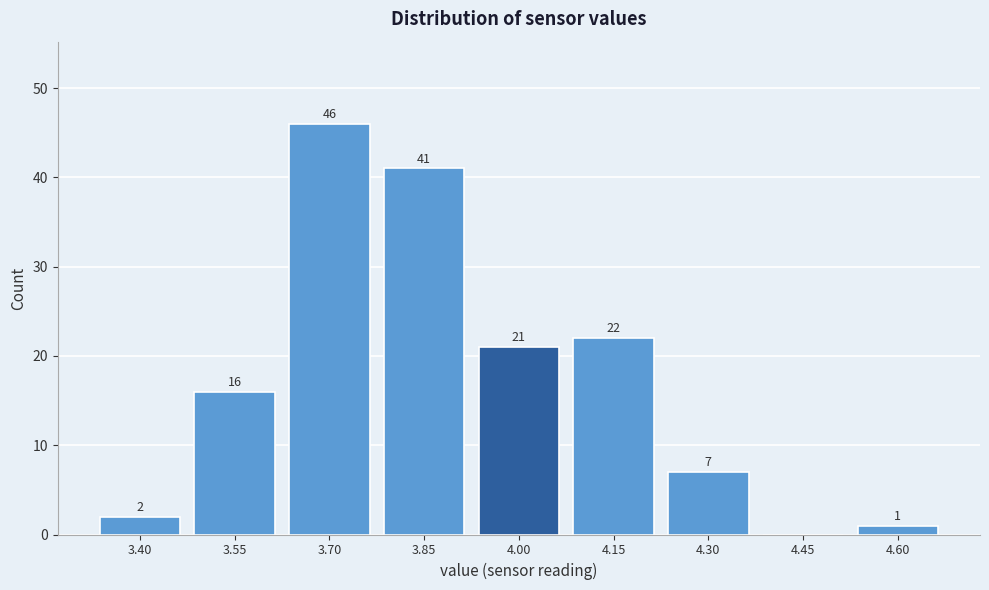

Reading left to right, what are all the values shown in this chart?

3.40=2	3.55=16	3.70=46	3.85=41	4.00=21	4.15=22	4.30=7	4.45=0	4.60=1